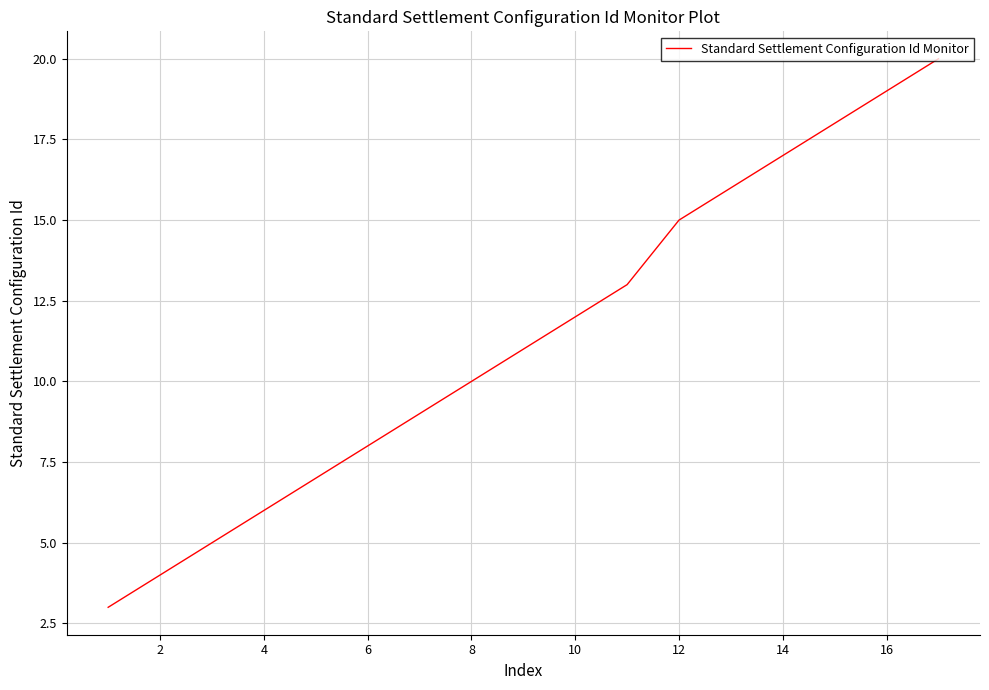

What is the maximum value shown in the chart?

20